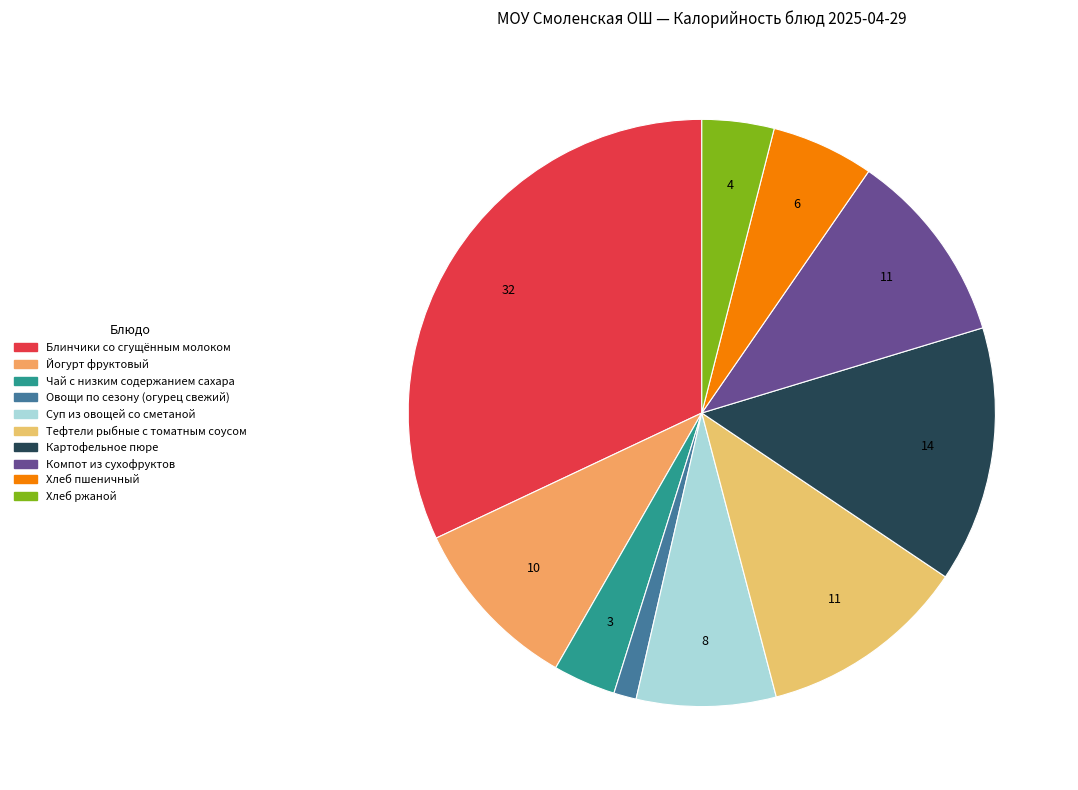

How many segments does this pie chart have?

10